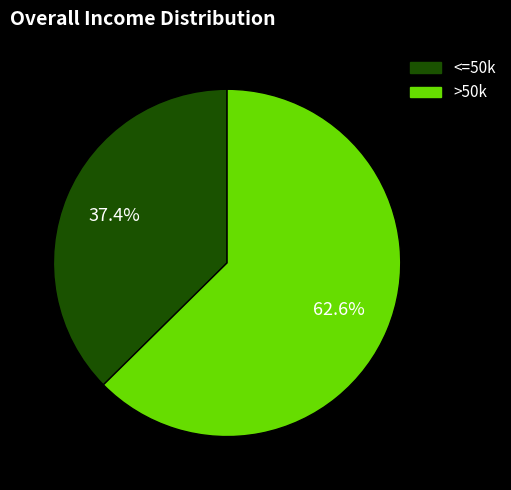

Rank the categories by value from lowest to highest.

<=50k, >50k